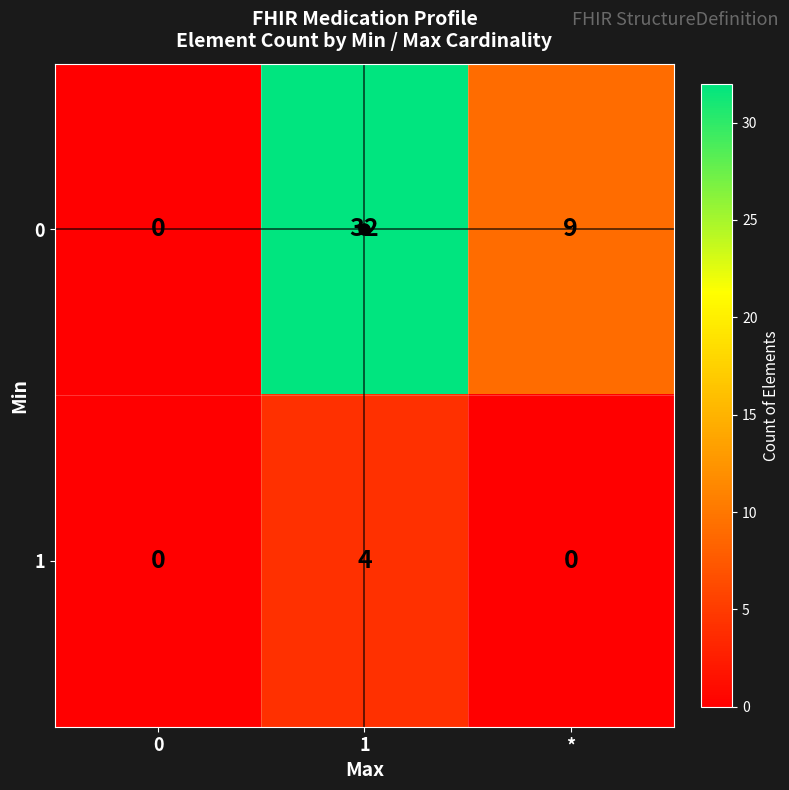

The 0 series shows 3 at *. True or false?

False